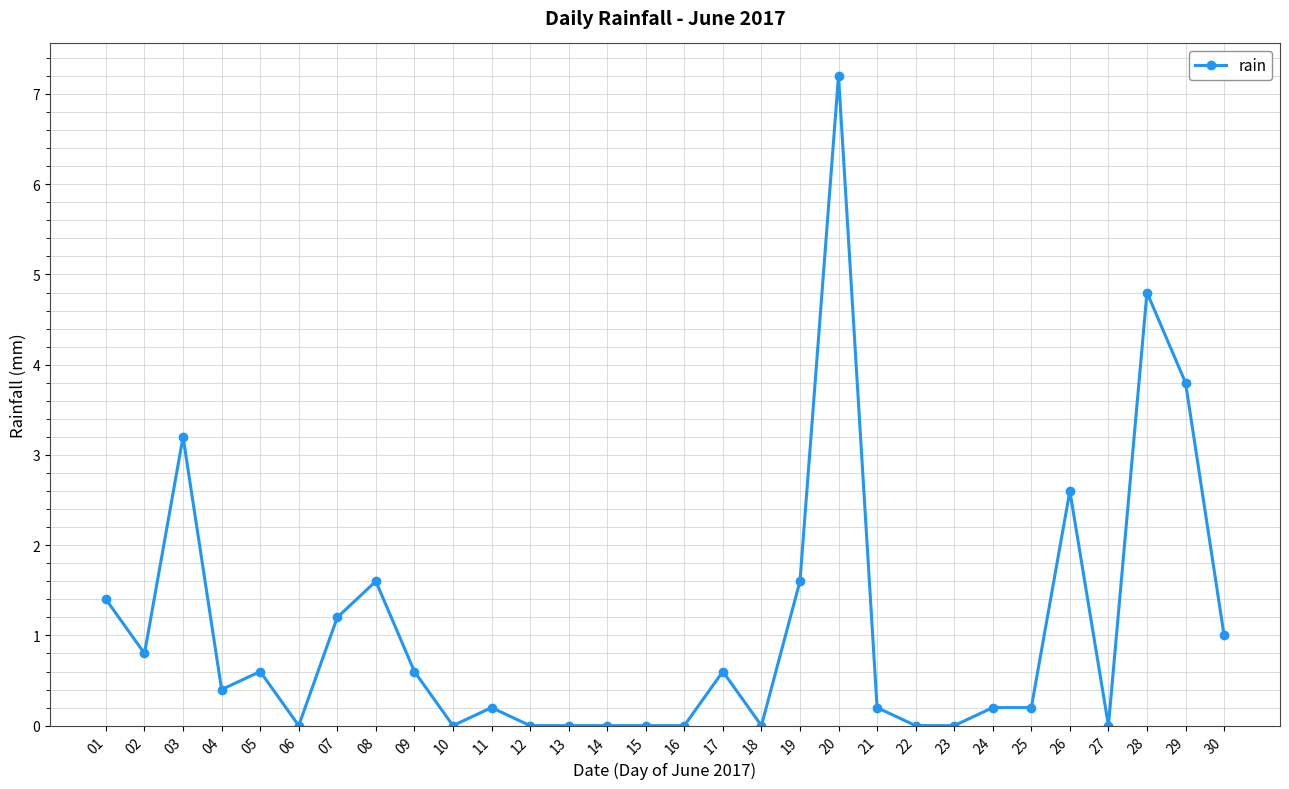

At which label is the value closest to 3?

03